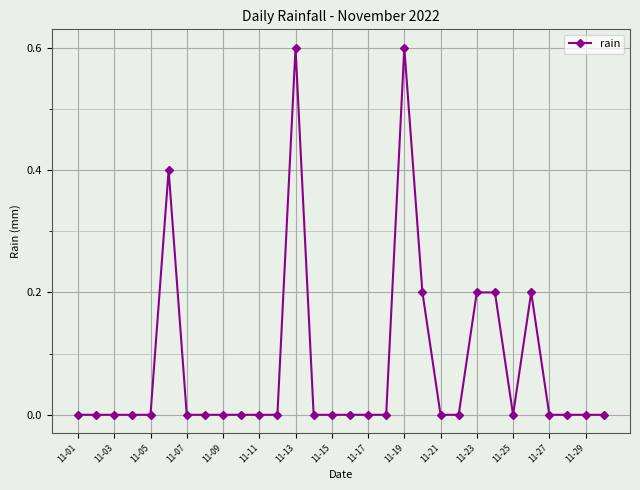

How many data points does each series have?

30